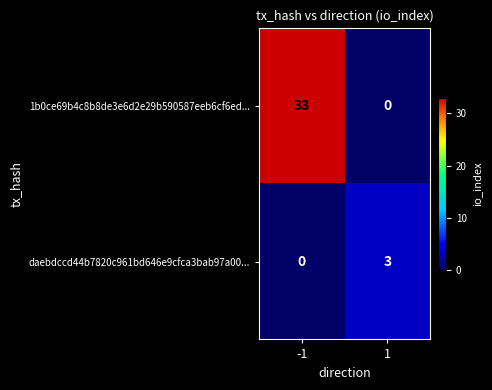

What is the sum of the daebdccd44b7820c961bd646e9cfca3bab97a00... values at -1 and 1?

3